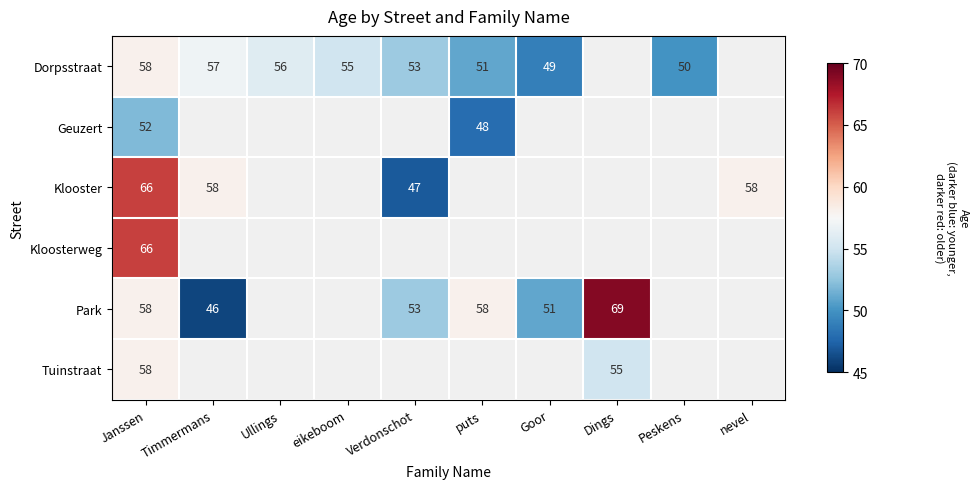

The value of Klooster at Janssen is 21. True or false?

False